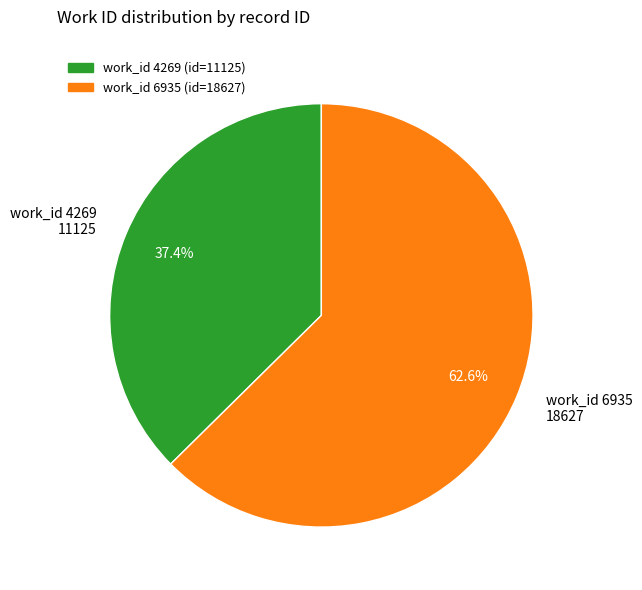

Which category has the biggest portion of the pie?

work_id 6935 18627